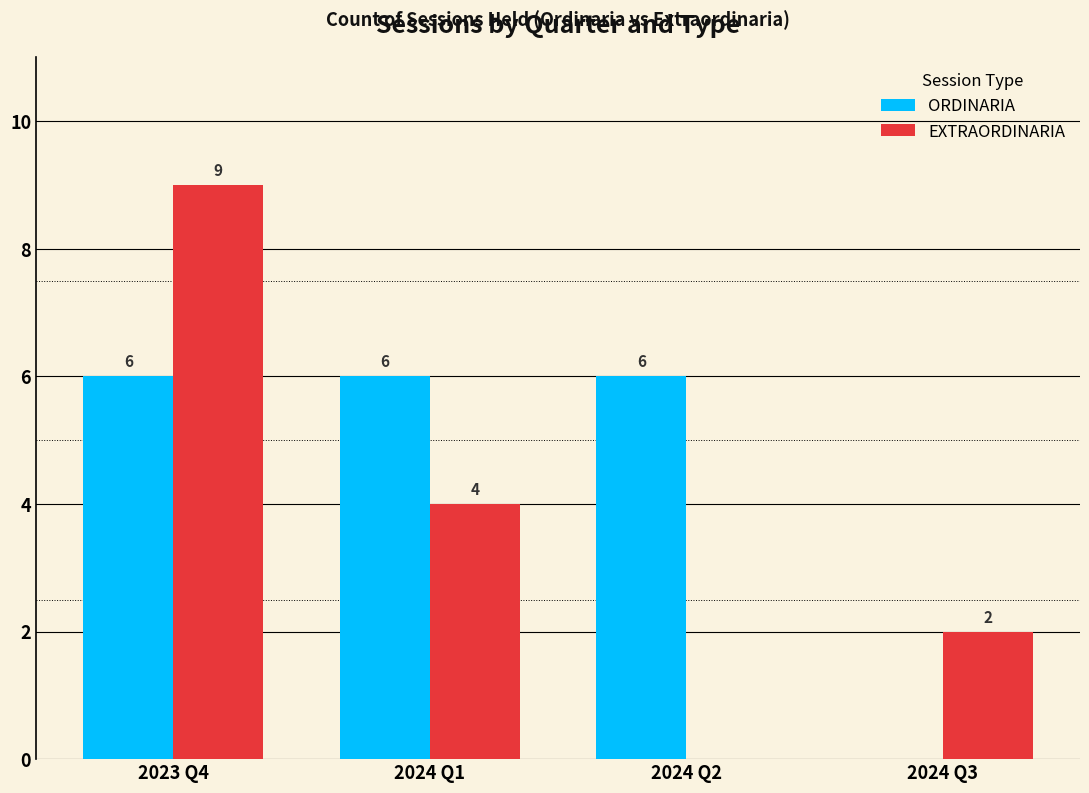

Which category has the highest value across all series?

2023 Q4